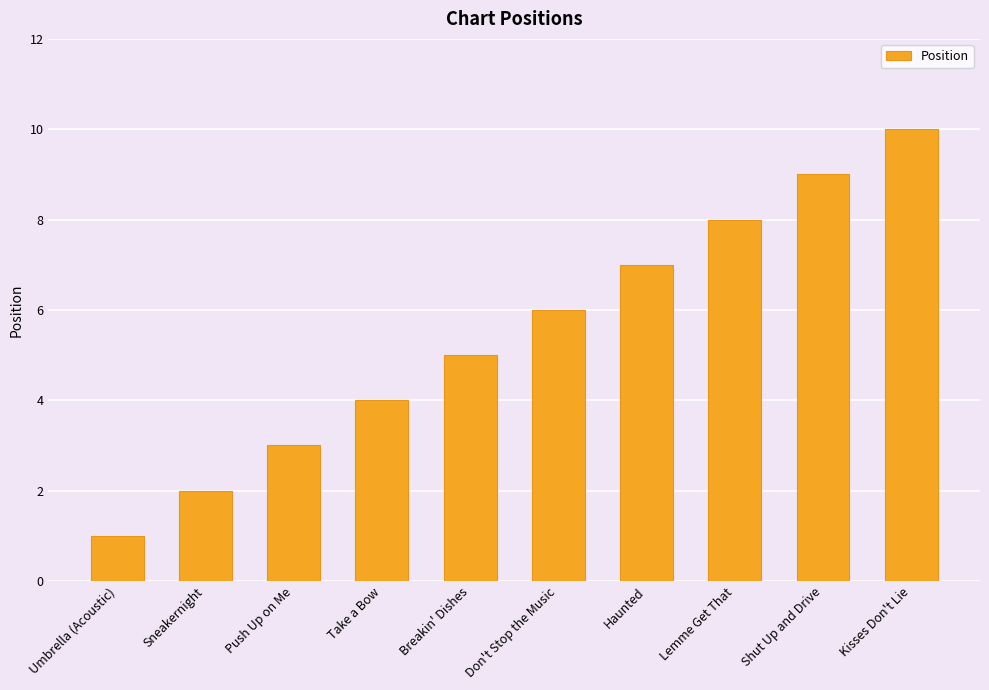

What is the average value?

6